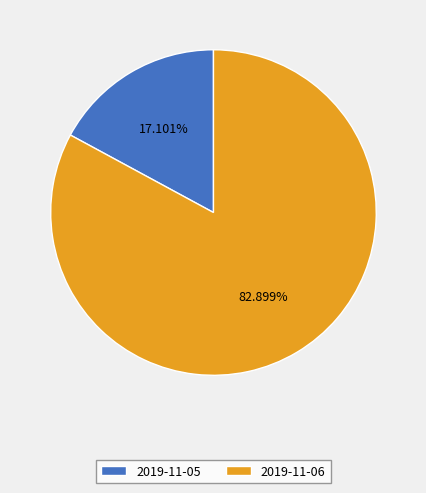

What is the smallest slice in the pie chart?

2019-11-05